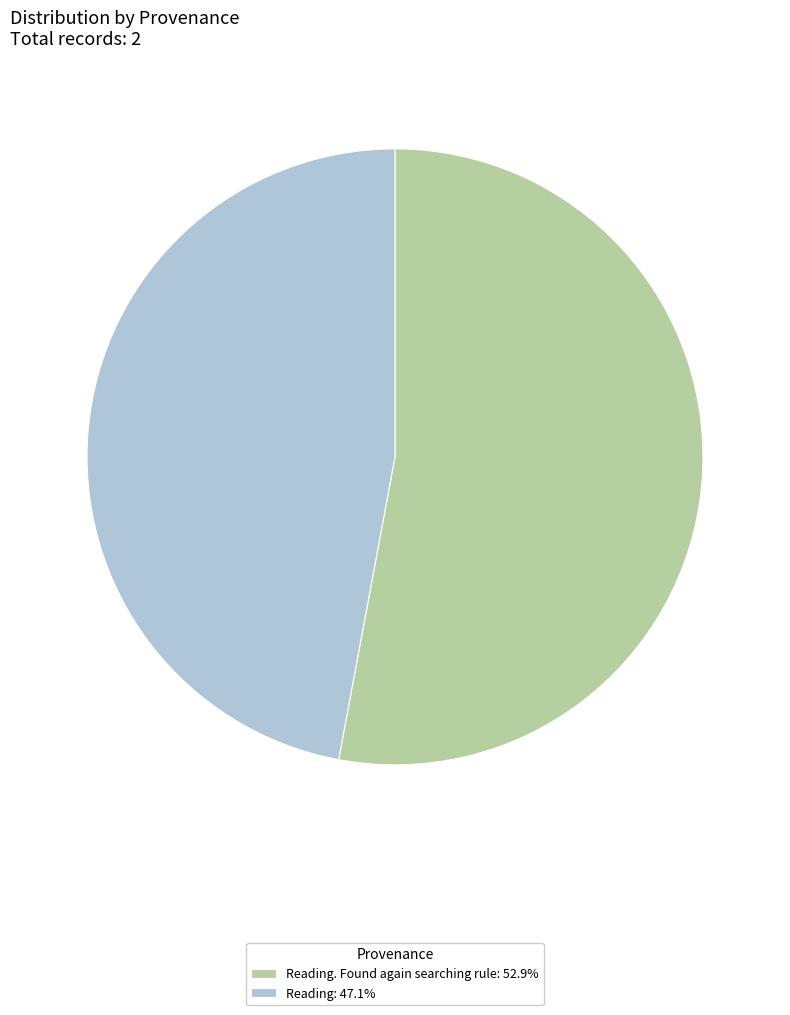

Approximately how many times larger is the value at Reading: 47.1% compared to Reading. Found again searching rule: 52.9%?

0.9